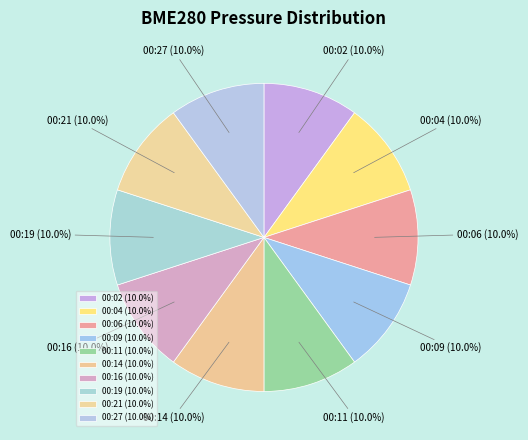

What percentage is the 00:06 slice, to the nearest percent?

10%